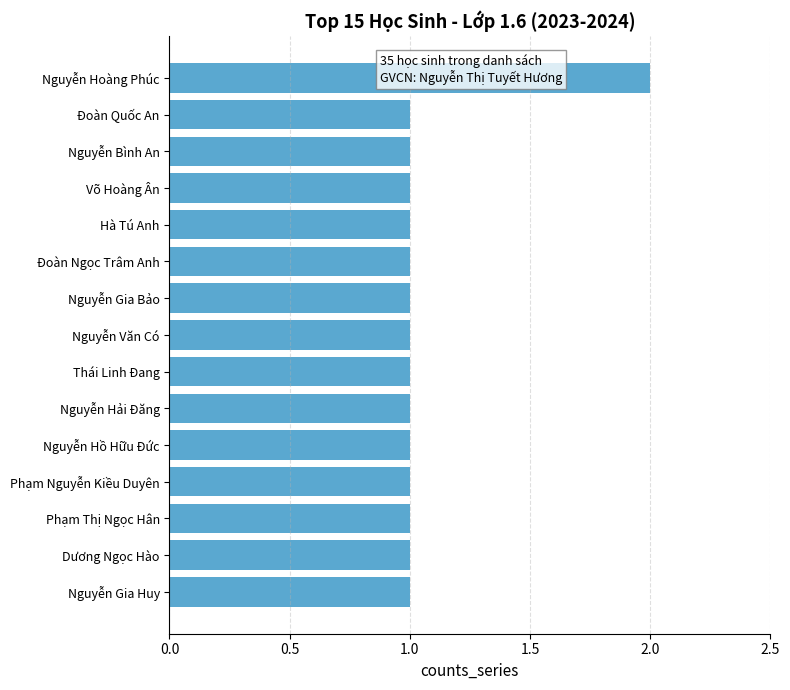

Approximately how many times larger is the value at Nguyễn Văn Có compared to Đoàn Ngọc Trâm Anh?

1.0